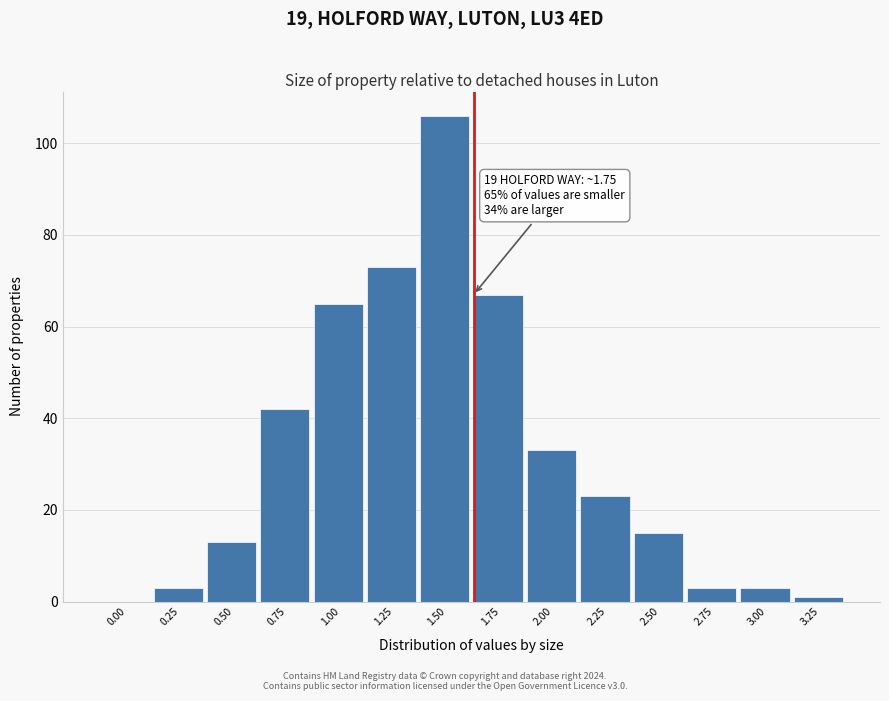

Reading left to right, extract all data points from this chart.

0.00=0	0.25=3	0.50=13	0.75=42	1.00=65	1.25=73	1.50=106	1.75=67	2.00=33	2.25=23	2.50=15	2.75=3	3.00=3	3.25=1